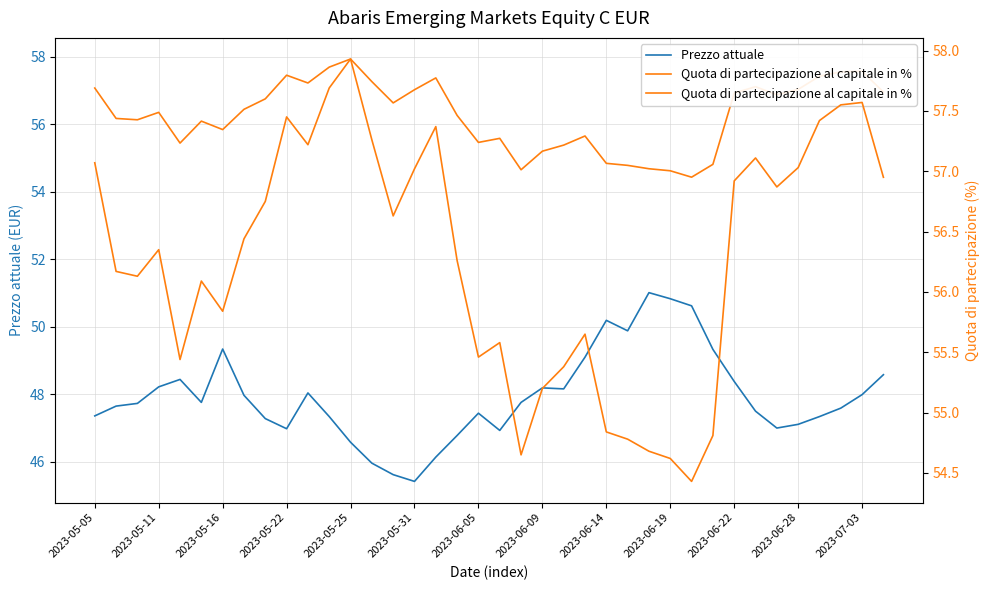

In Quota di partecipazione al capitale in %, how many points are higher than both neighbors (excluding endpoints)?

9